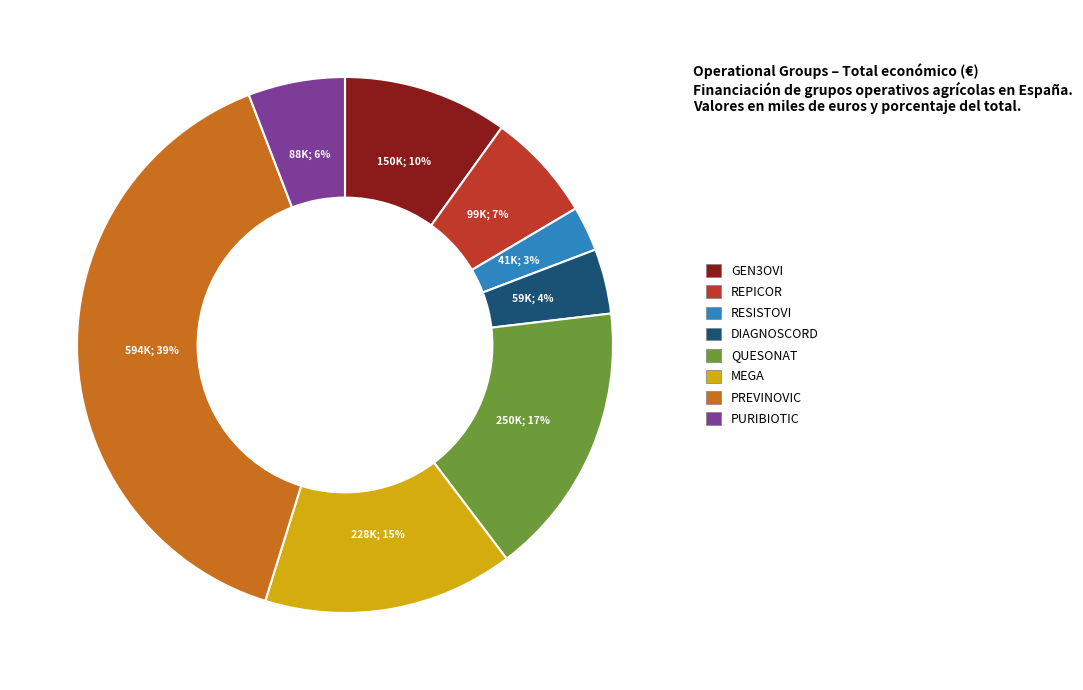

What percentage is the REPICOR slice, to the nearest percent?

7%